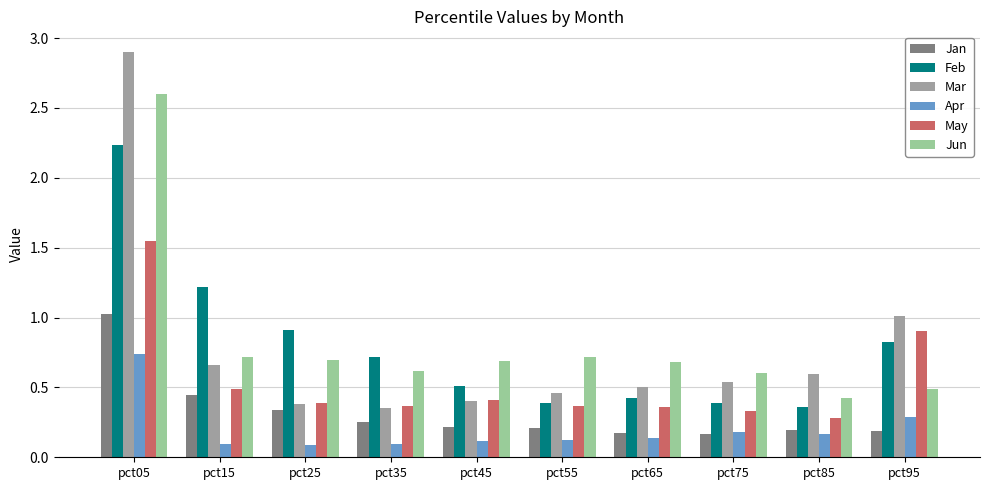

What is the highest value of the Mar series?

2.9